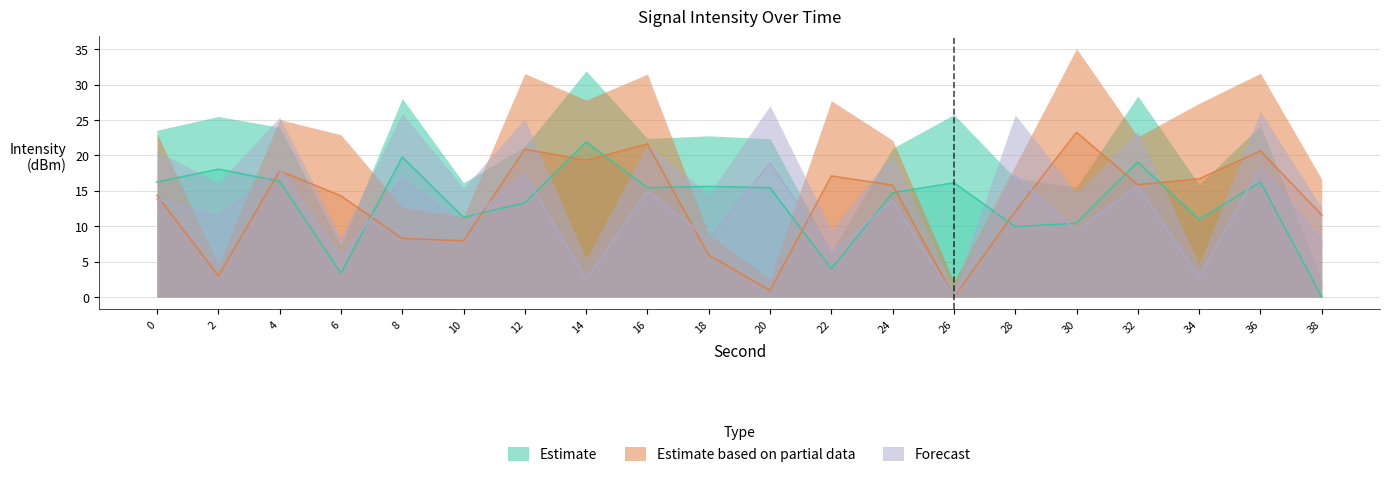

Which series has the largest range (max minus min)?

Estimate based on partial data